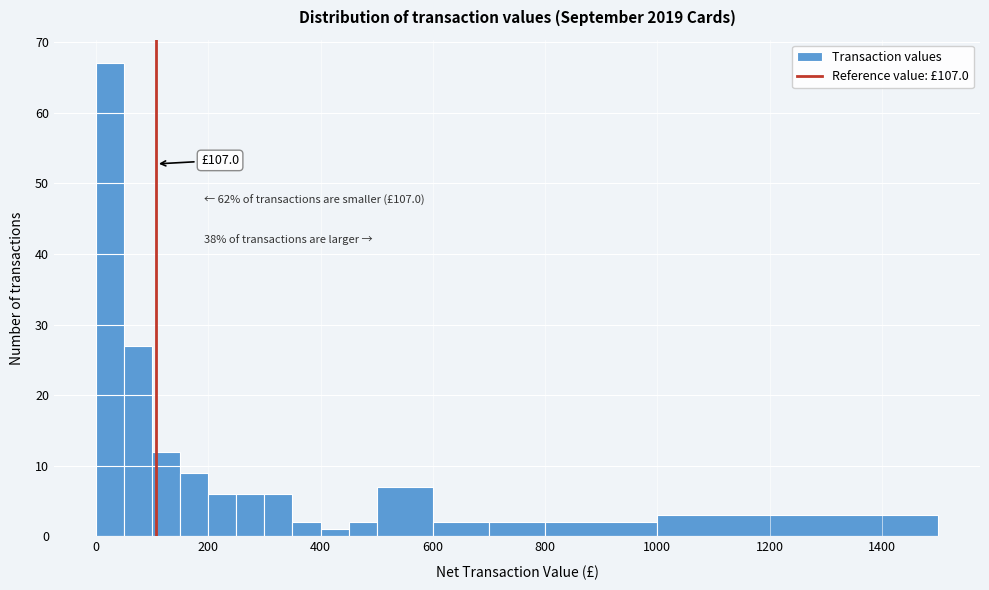

Read against the x-axis, roughly where is the centre of the tallest bar?

20